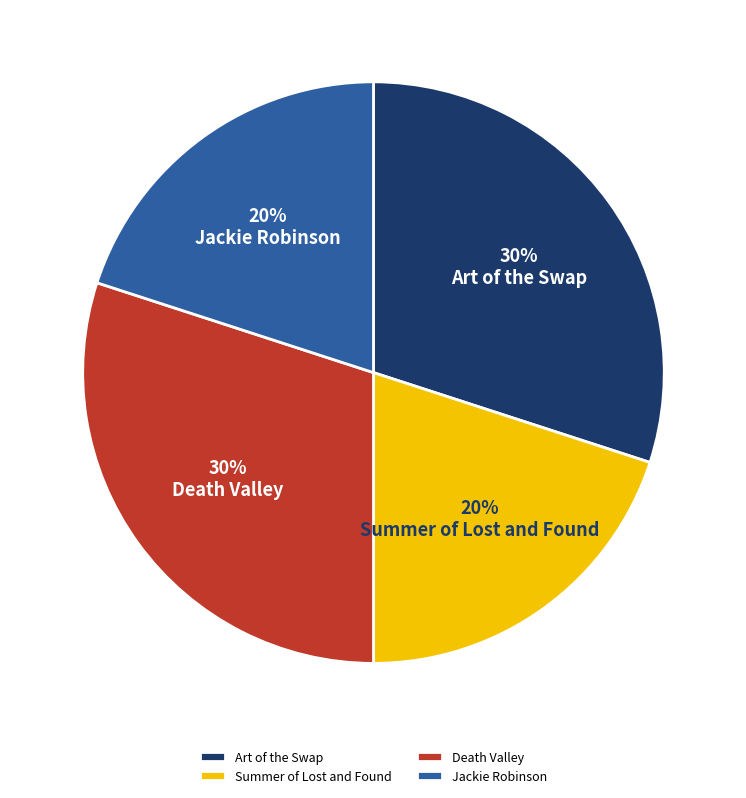

What percentage is the Jackie Robinson slice, to the nearest percent?

20%